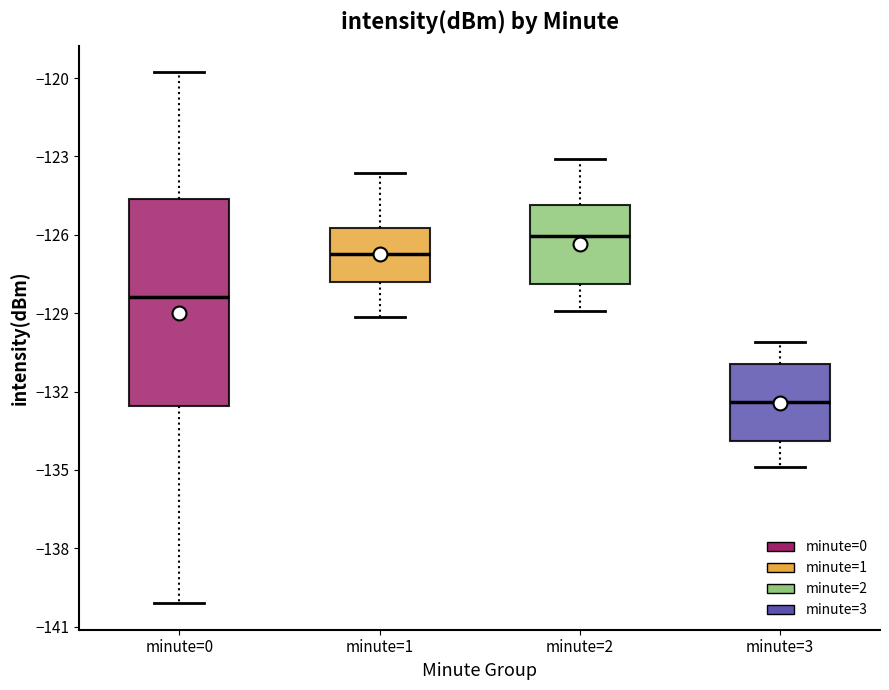

Where does the median line of the box for minute=0 sit on the y-axis? The values are not printed on the chart, so give them approximately, as read against the axis.

-128.5